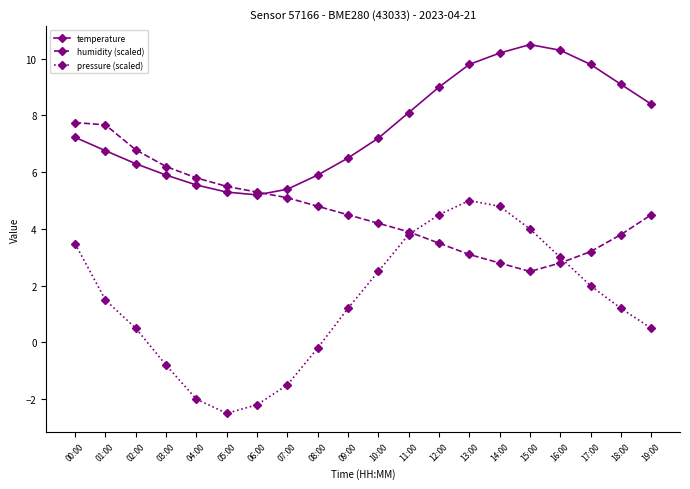

At which category does the chart reach its peak across all series?

15:00